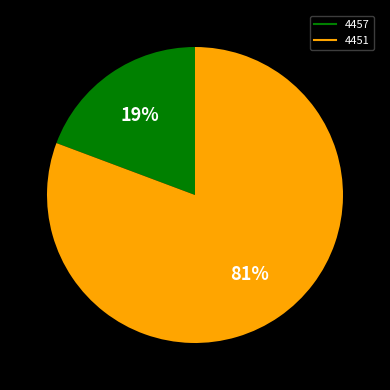

Is it true that 4451 is 71% of the pie?

False